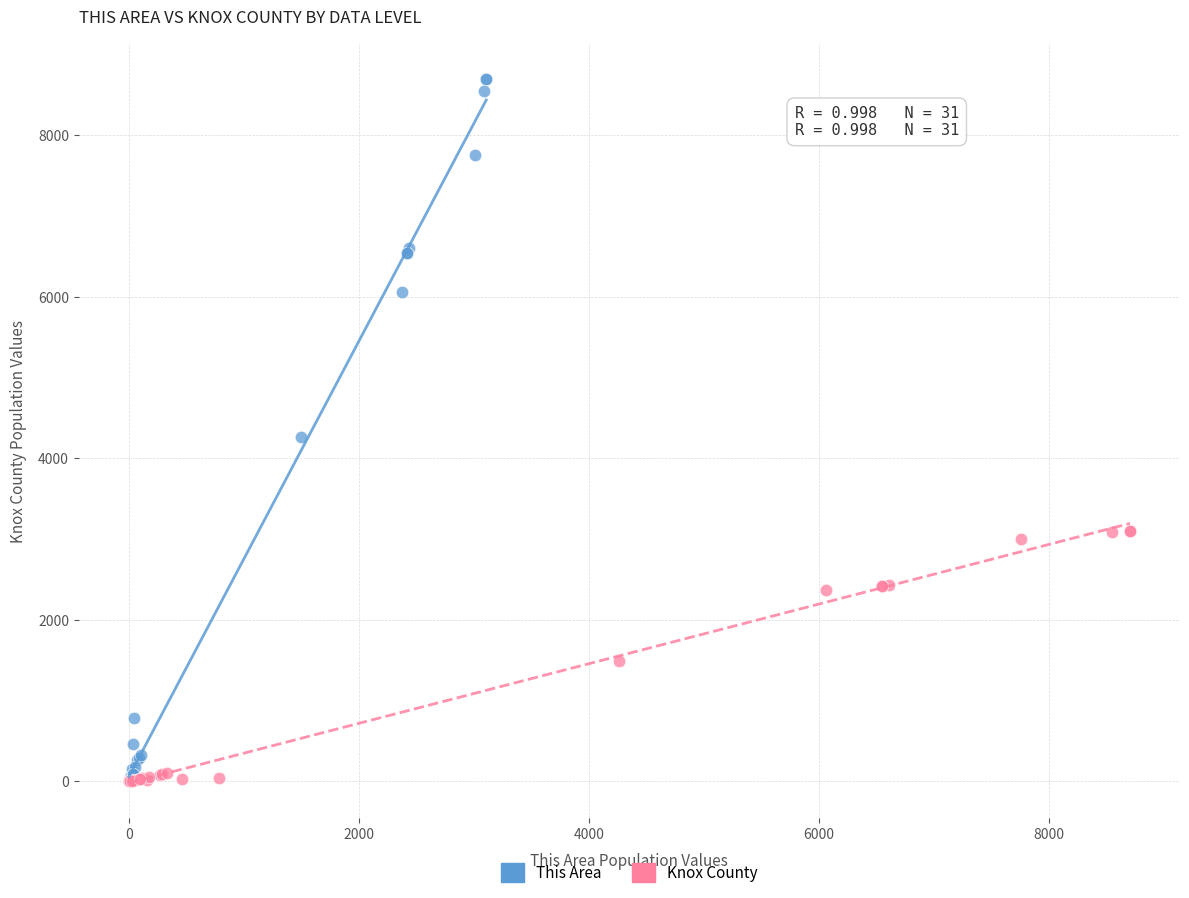

Which series has the largest Y range (max minus min)?

This Area